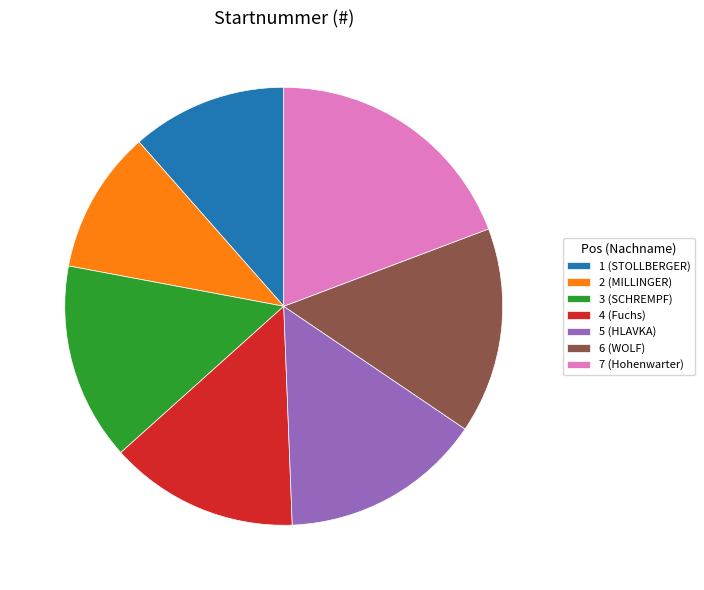

True or false: 7 (Hohenwarter) accounts for 27% of the total.

False